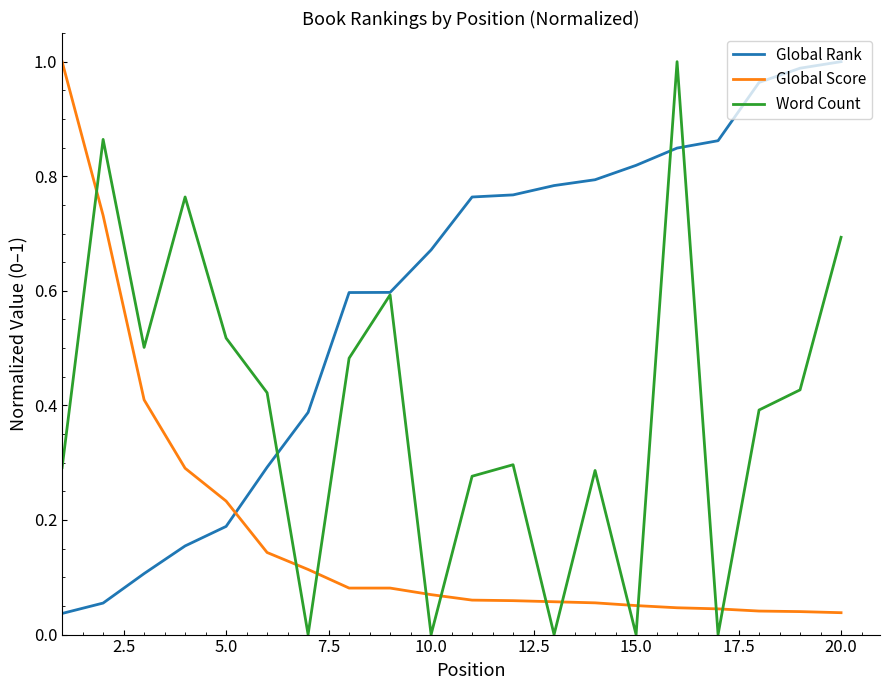

List the series in order of their overall mean, highest first.

Global Rank, Word Count, Global Score